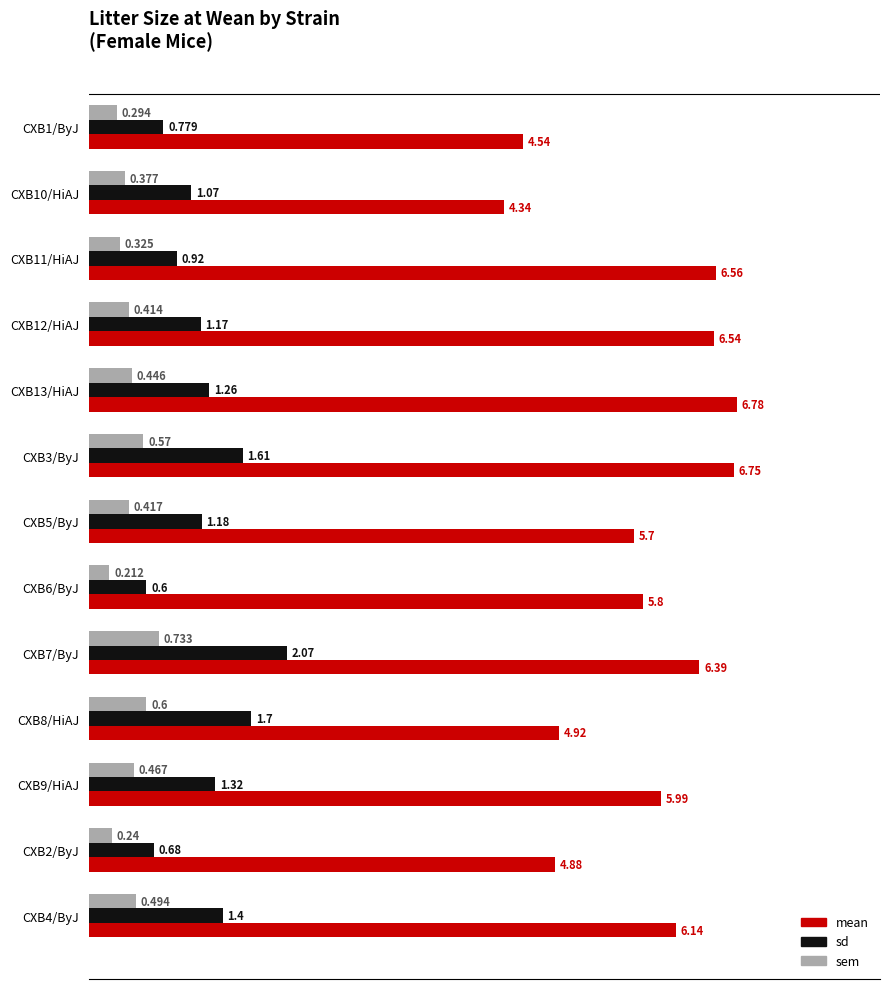

How many sem values are between 0 and 1?

13